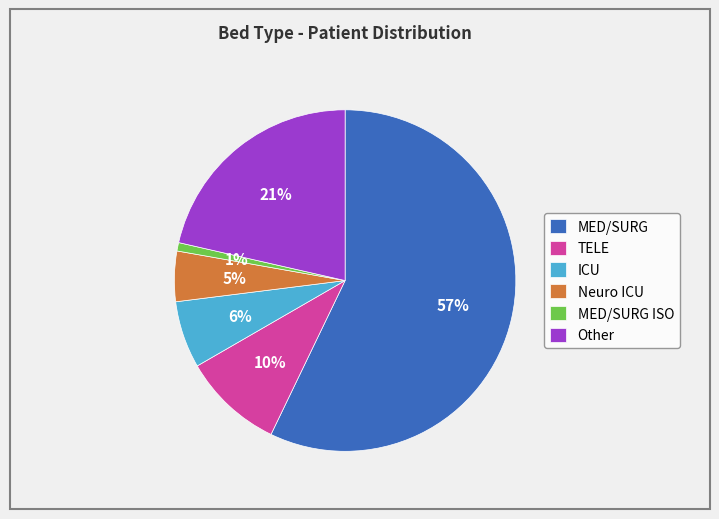

Combined, do Neuro ICU and MED/SURG ISO account for over 50%?

No